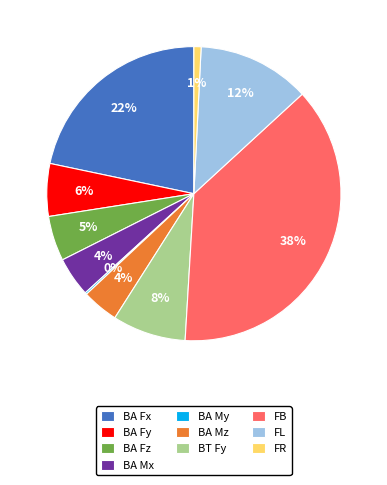

True or false: BA Fx accounts for 29% of the total.

False